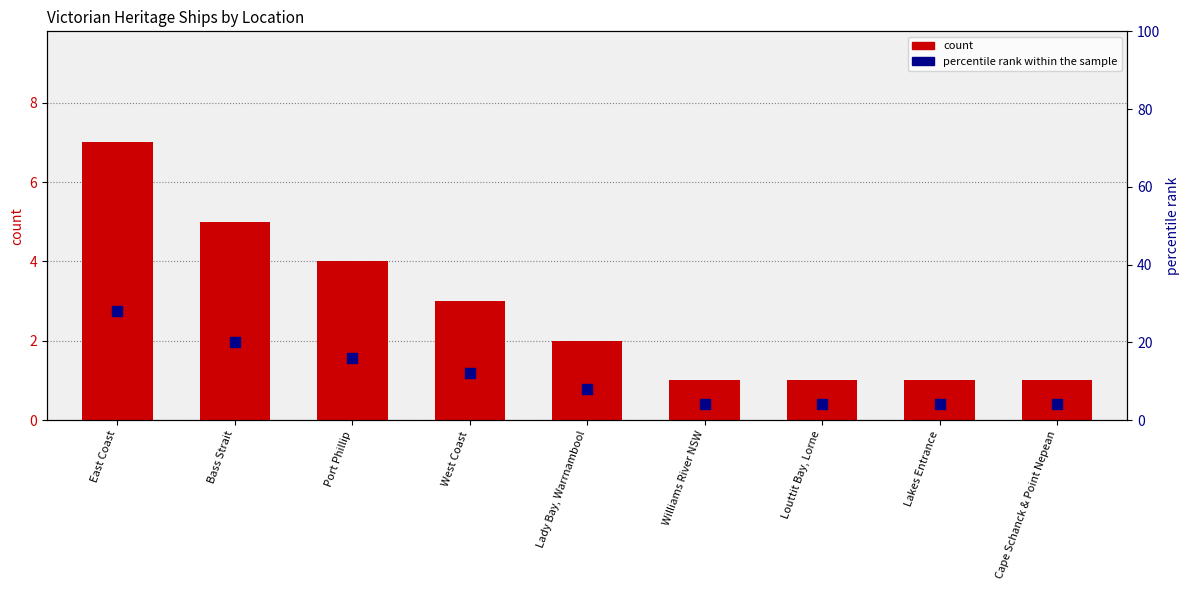

Which series contains the highest Y value?

percentile rank within the sample